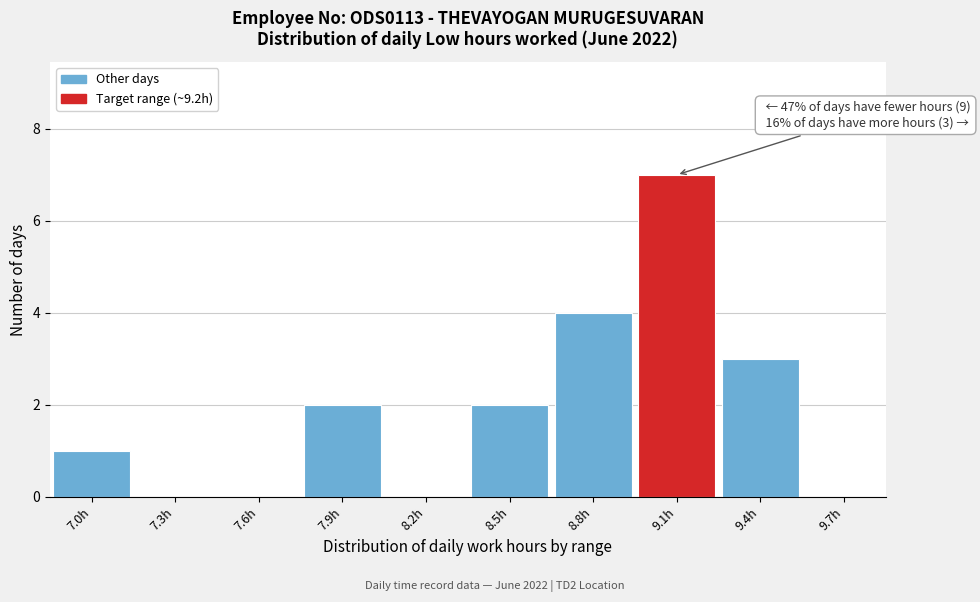

Reading right to left, extract all data points from this chart.

9.7h=0	9.4h=3	9.1h=7	8.8h=4	8.5h=2	8.2h=0	7.9h=2	7.6h=0	7.3h=0	7.0h=1